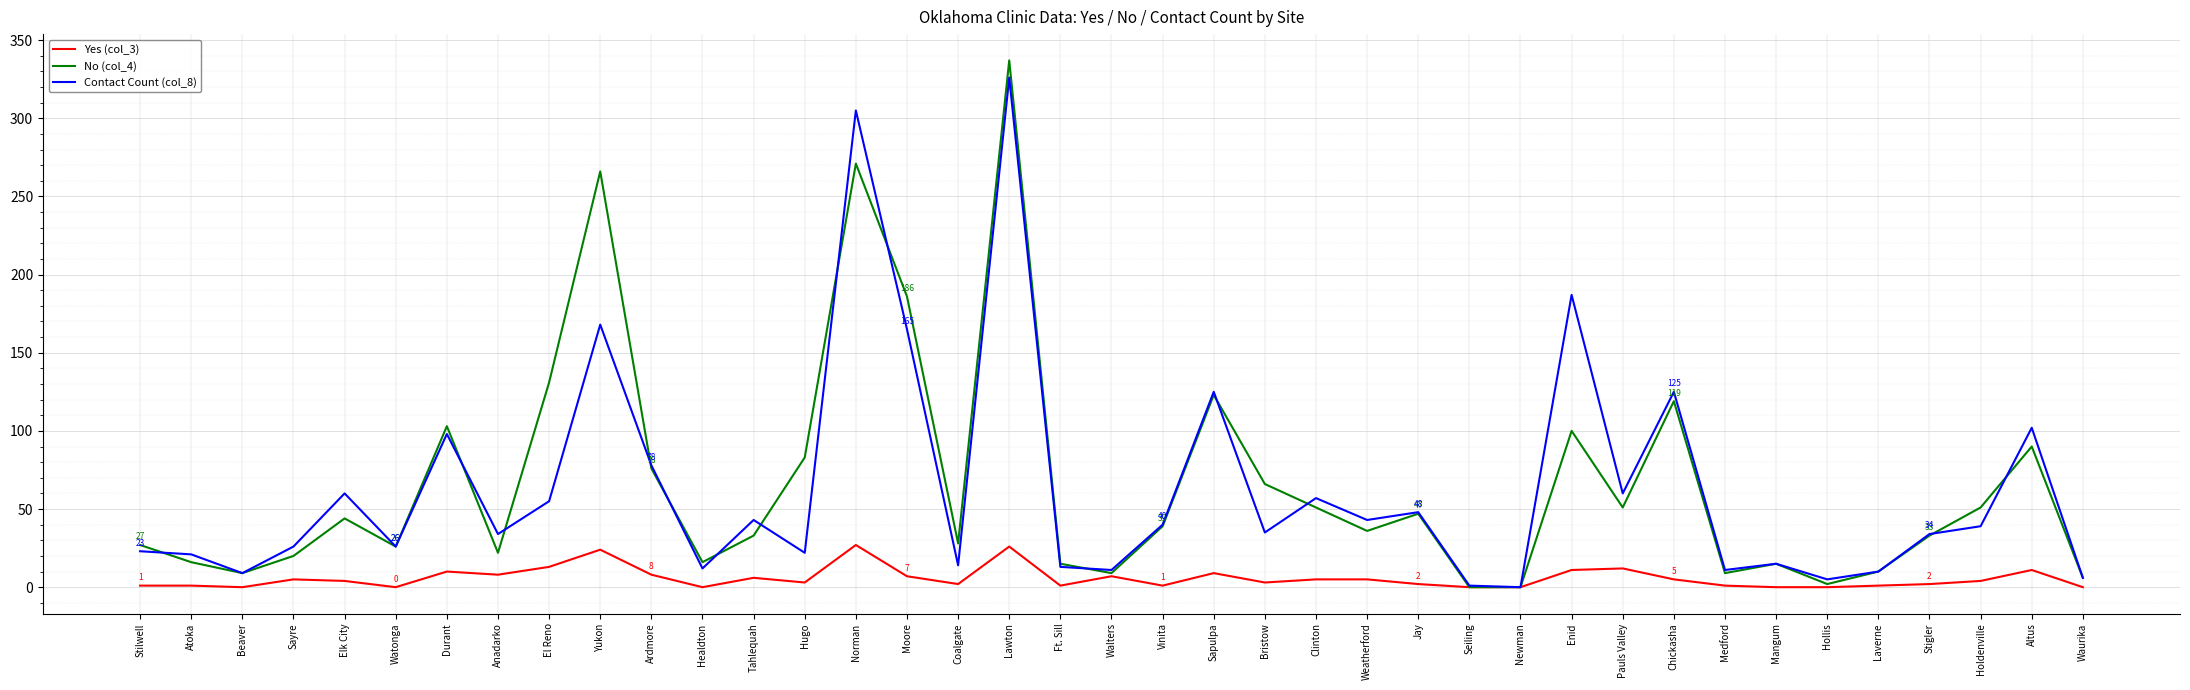

True or false: No (col_4) has a value of 36 at Weatherford.

True